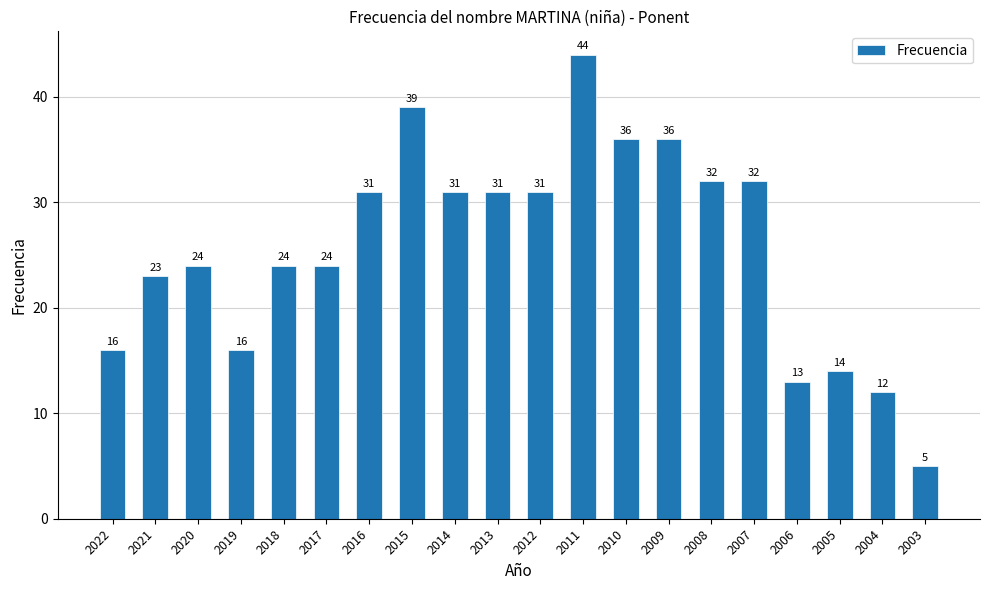

What is the change in value from 2015 to 2011?

+5